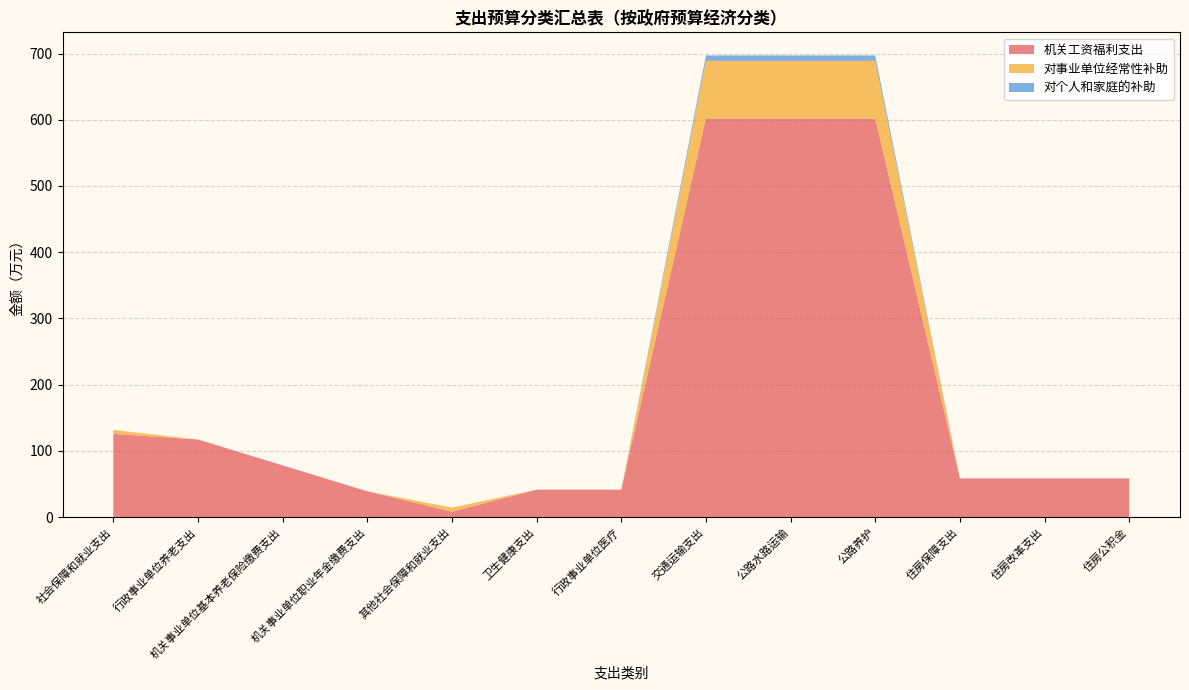

Reading left to right, extract all data points from this chart.

机关工资福利支出: 社会保障和就业支出=125.6	行政事业单位养老支出=117.3	机关事业单位基本养老保险缴费支出=78.2	机关事业单位职业年金缴费支出=39.1	其他社会保障和就业支出=8.3	卫生健康支出=41.6	行政事业单位医疗=41.6	交通运输支出=601.7	公路水路运输=601.7	公路养护=601.7	住房保障支出=58.7	住房改革支出=58.7	住房公积金=58.7
对事业单位经常性补助: 社会保障和就业支出=6.1	行政事业单位养老支出=0.0	机关事业单位基本养老保险缴费支出=0.0	机关事业单位职业年金缴费支出=0.0	其他社会保障和就业支出=6.1	卫生健康支出=0.0	行政事业单位医疗=0.0	交通运输支出=87.1	公路水路运输=87.1	公路养护=87.1	住房保障支出=0.0	住房改革支出=0.0	住房公积金=0.0
对个人和家庭的补助: 社会保障和就业支出=0.0	行政事业单位养老支出=0.0	机关事业单位基本养老保险缴费支出=0.0	机关事业单位职业年金缴费支出=0.0	其他社会保障和就业支出=0.0	卫生健康支出=0.0	行政事业单位医疗=0.0	交通运输支出=8.3	公路水路运输=8.3	公路养护=8.3	住房保障支出=0.0	住房改革支出=0.0	住房公积金=0.0